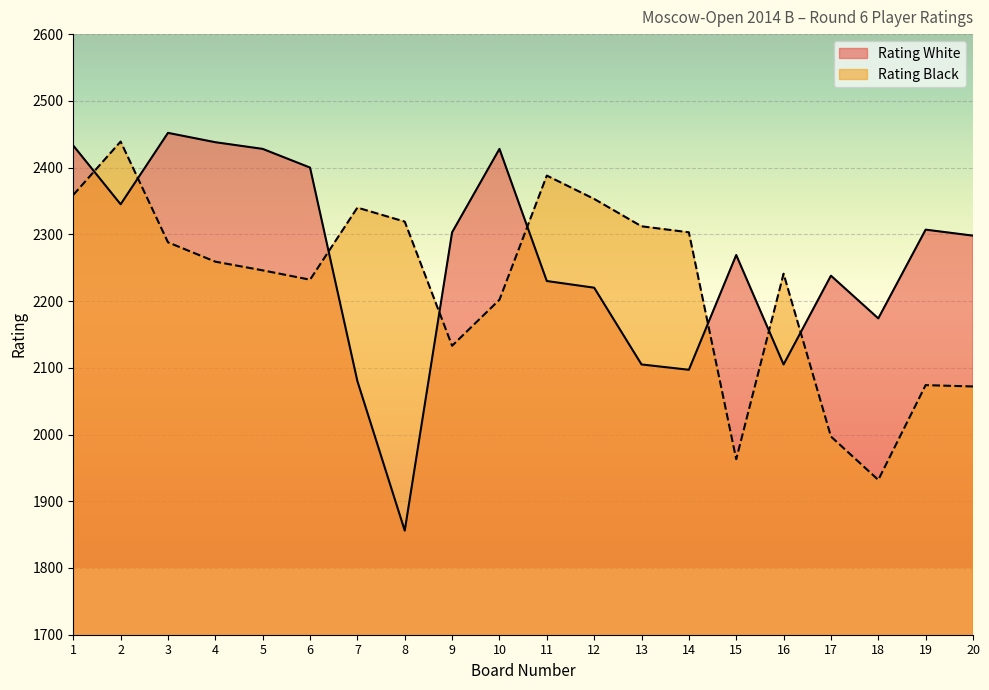

Which category has the lowest value in the Rating Black series?

18